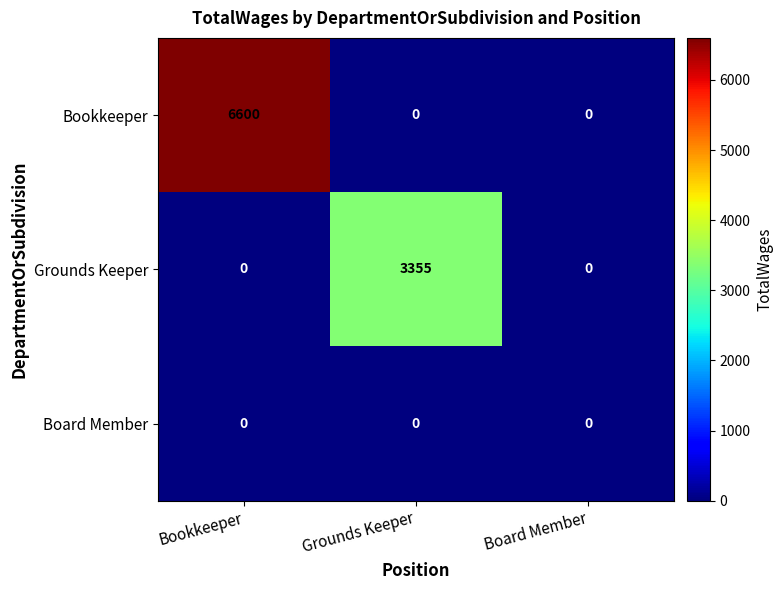

What is the difference between the maximum and minimum values in the Bookkeeper series?

6600